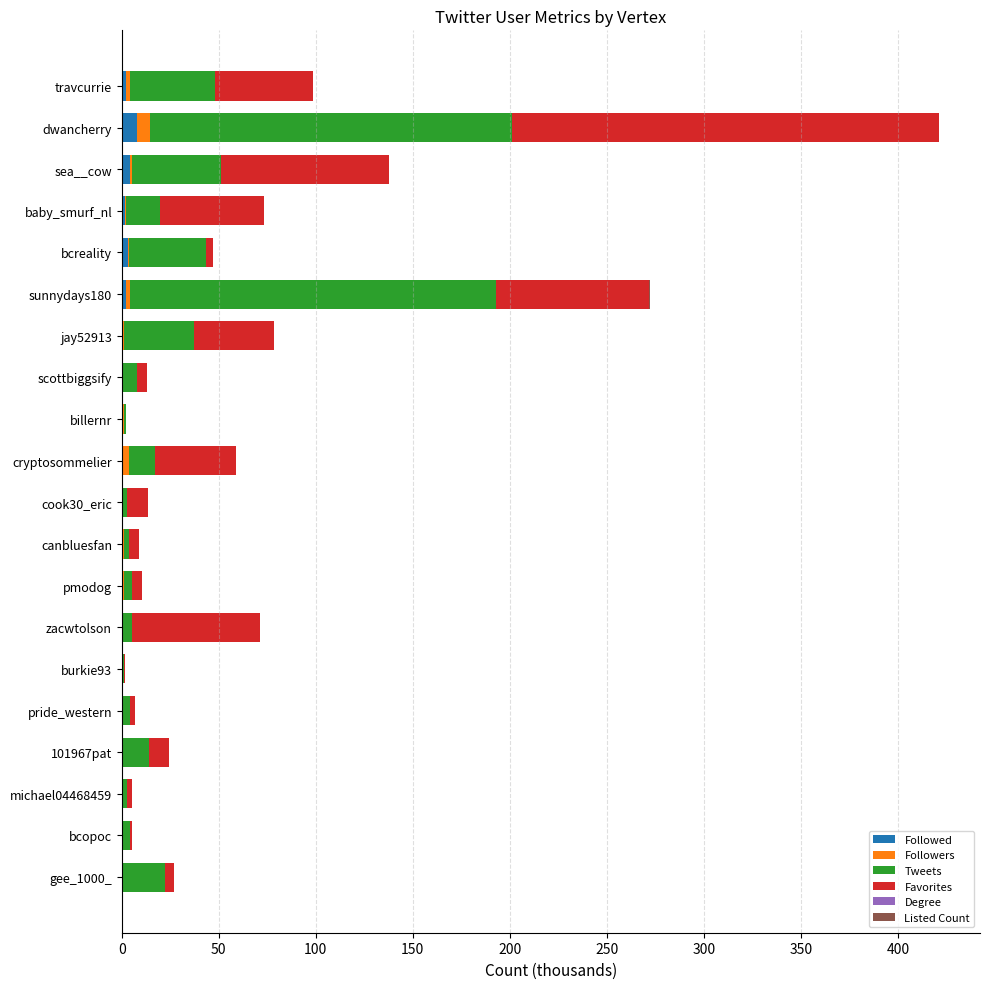

At which category is the sum across all series the highest?

dwancherry